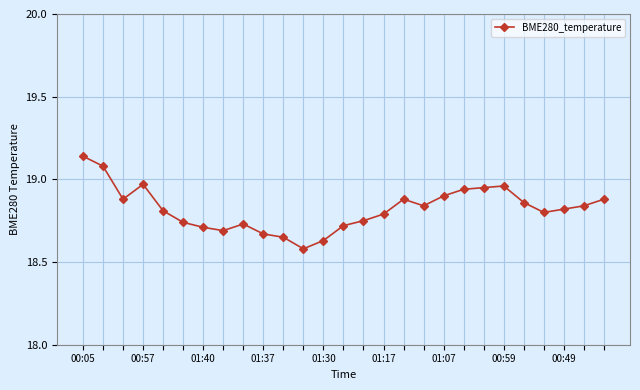

What is the difference between the second highest and minimum values?

0.5